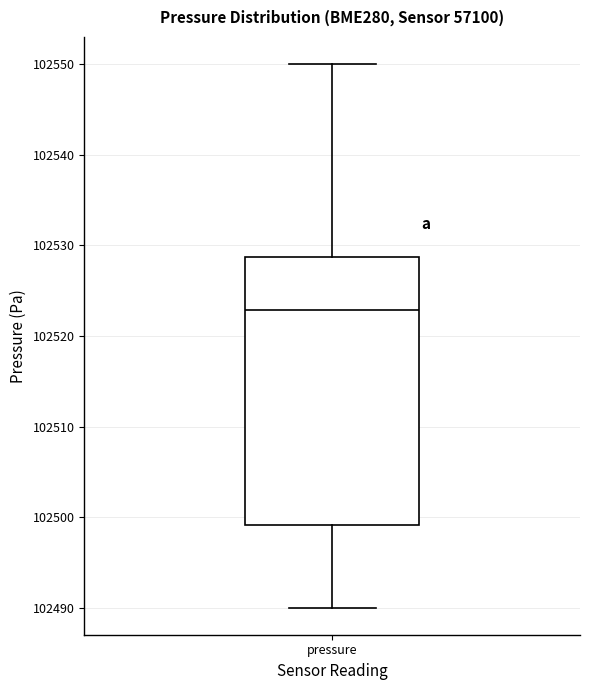

Read this box plot against the y-axis: the position of the median line, the range covered by the box, and the ends of both whiskers. The values are not printed on the chart, so give them approximately, as read against the axis.

median 102523, box 102499 to 102529, whiskers 102490 to 102550